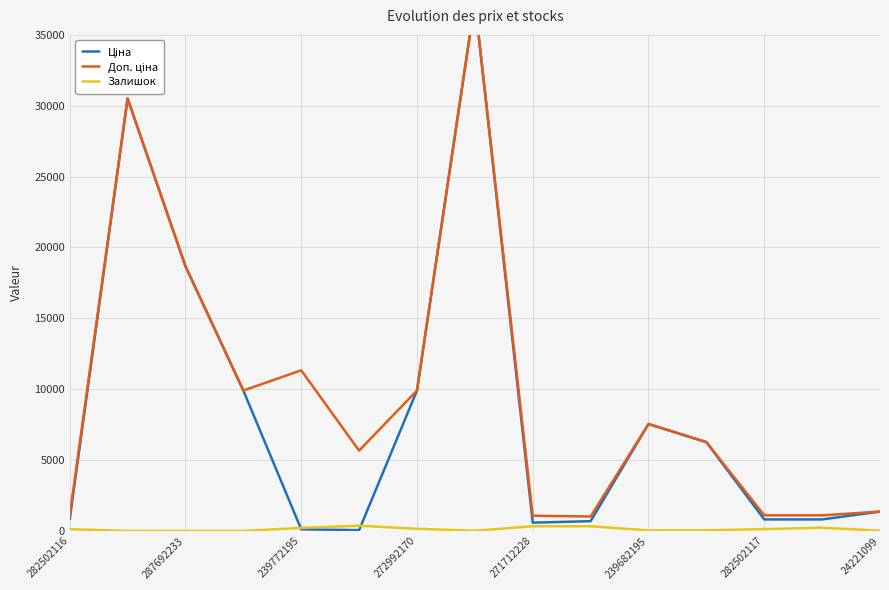

Is it true that Залишок equals 16 at 24221099?

True